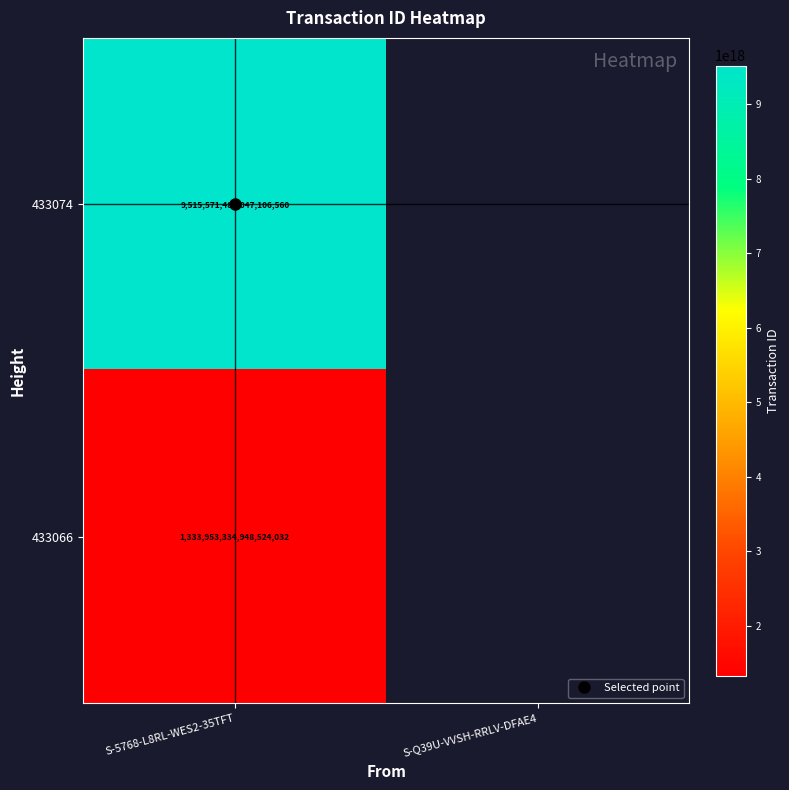

At how many categories does at least one series exceed 2063002147350416128?

1